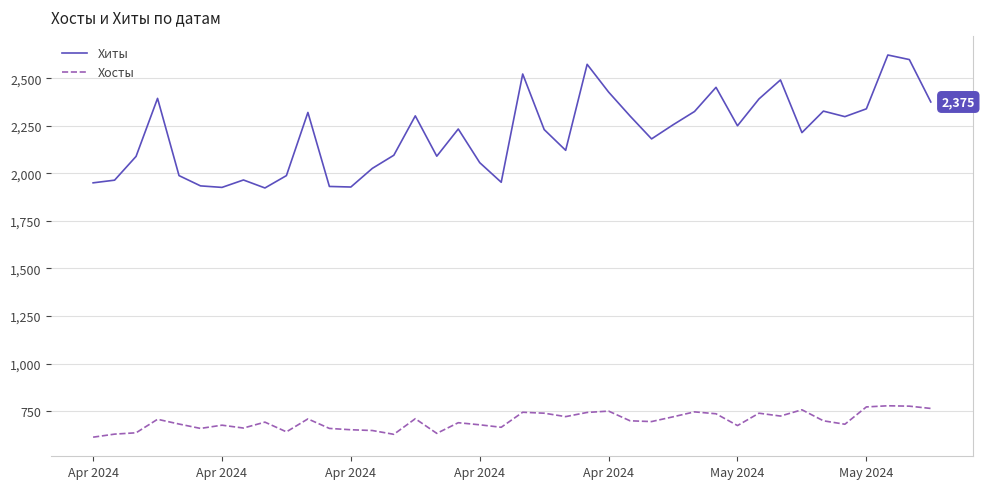

Which series has the largest range (max minus min)?

Хиты